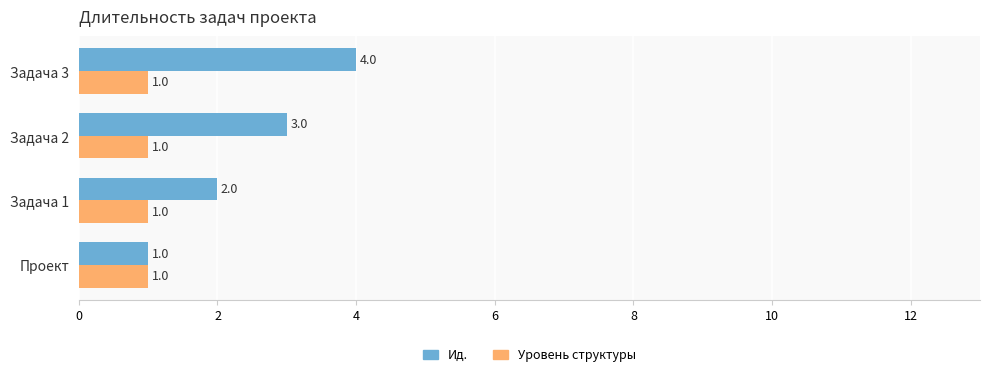

Which series has the widest spread of values?

Ид.